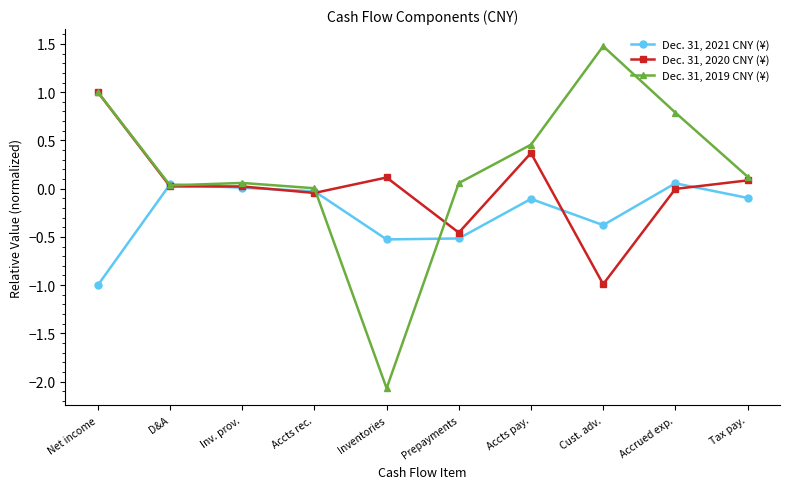

Which series has the largest total across all categories?

Dec. 31, 2019 CNY (¥)